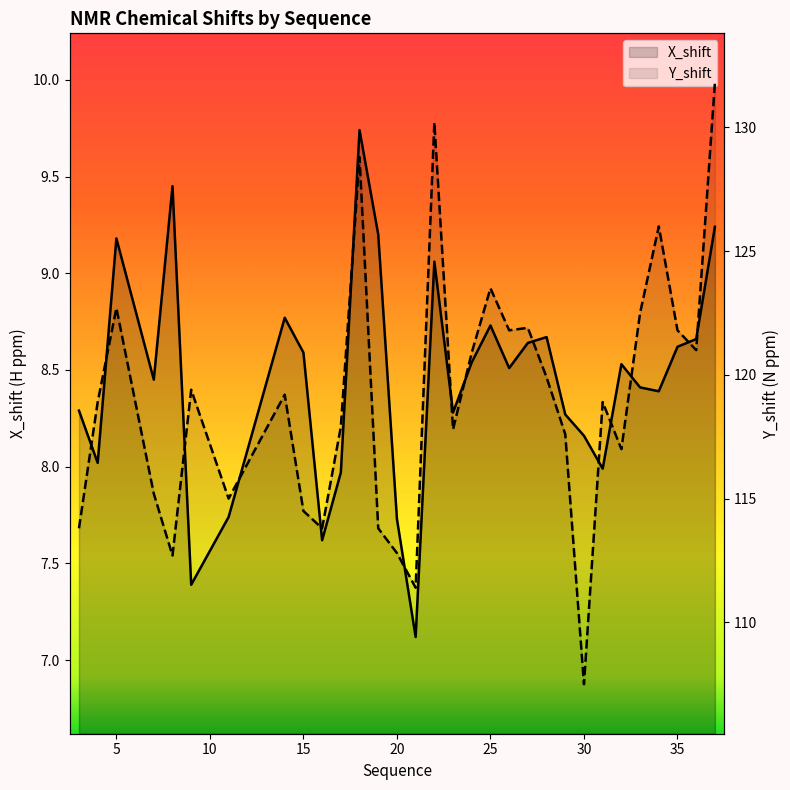

At which category does X_shift reach its first local valley?

4